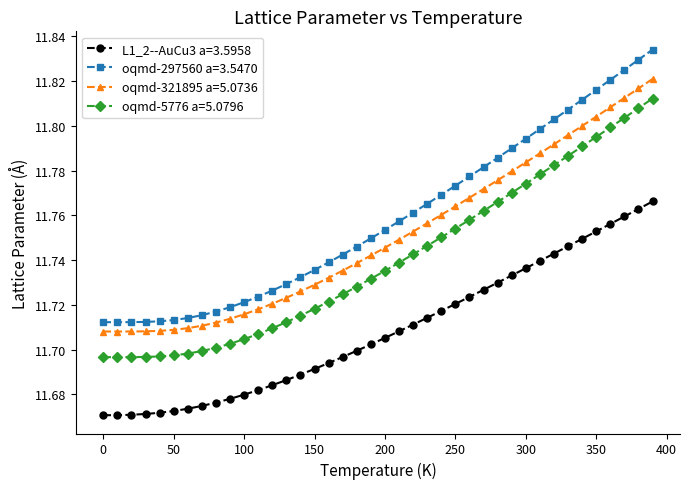

At how many categories does at least one series exceed 11?

40